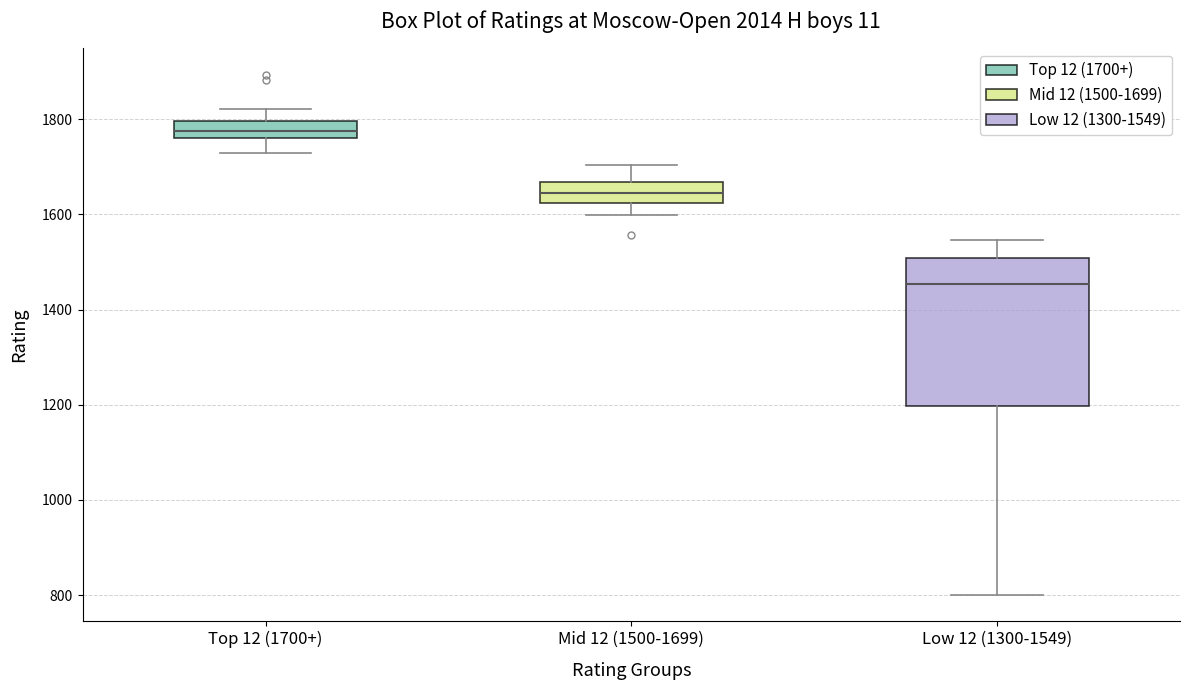

Which box's median line is the highest?

Top 12 (1700+)